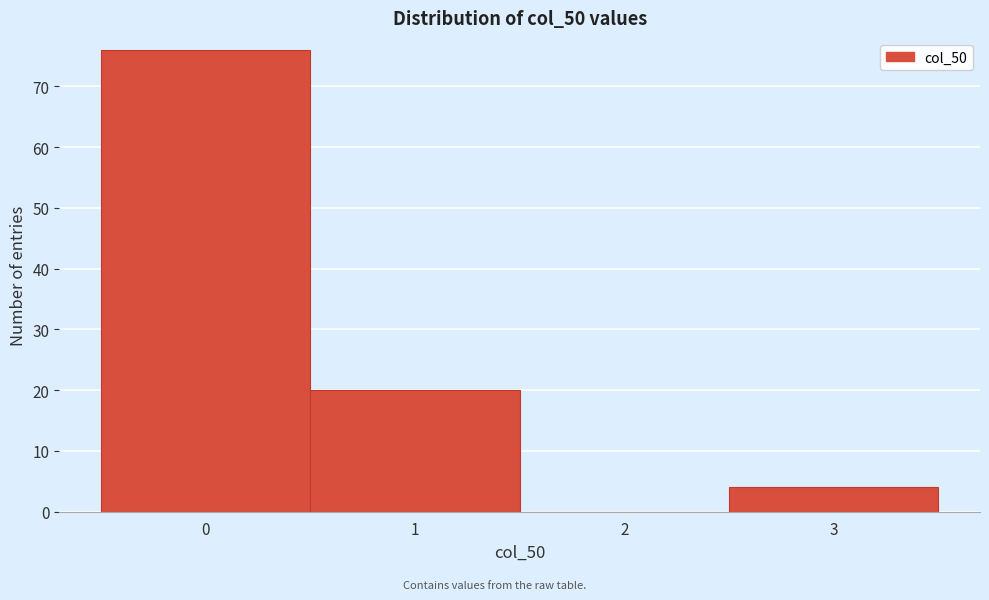

Reading left to right, what are all the values shown in this chart?

0=76	1=20	2=0	3=4